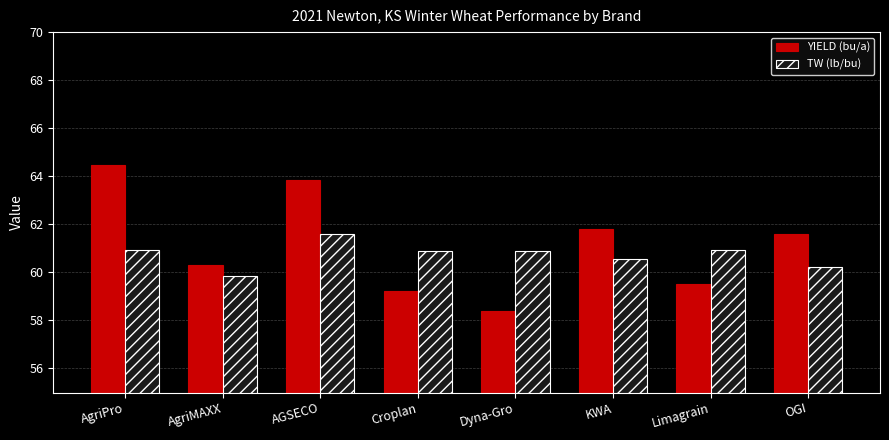

How many values in the TW (lb/bu) series are below 60?

1